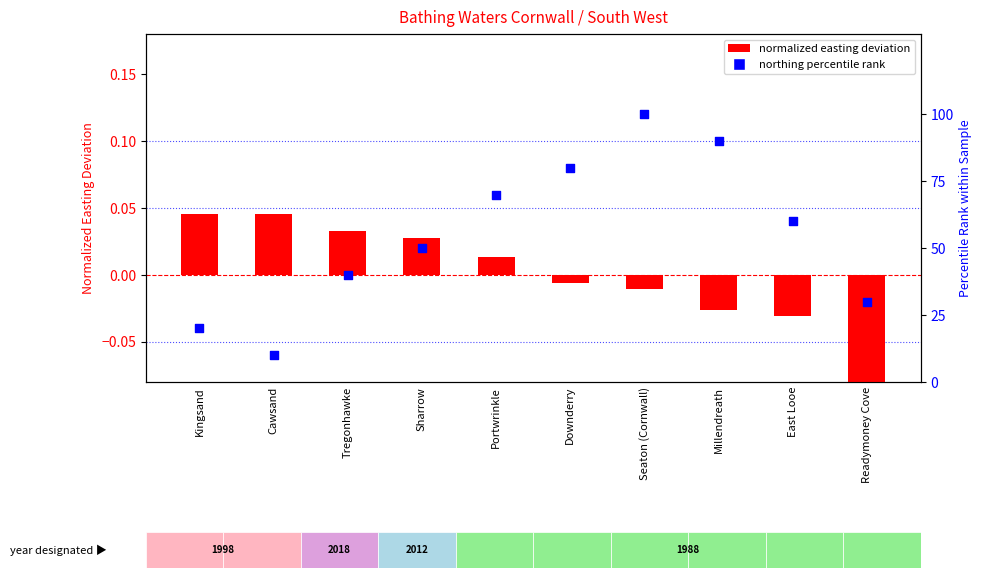

At how many categories does at least one series exceed 80?

2